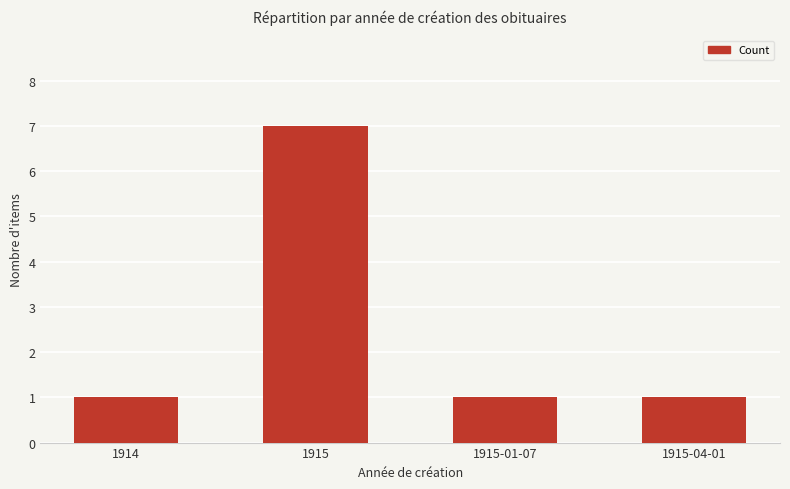

Is it true that the value at 1915 is 7?

True